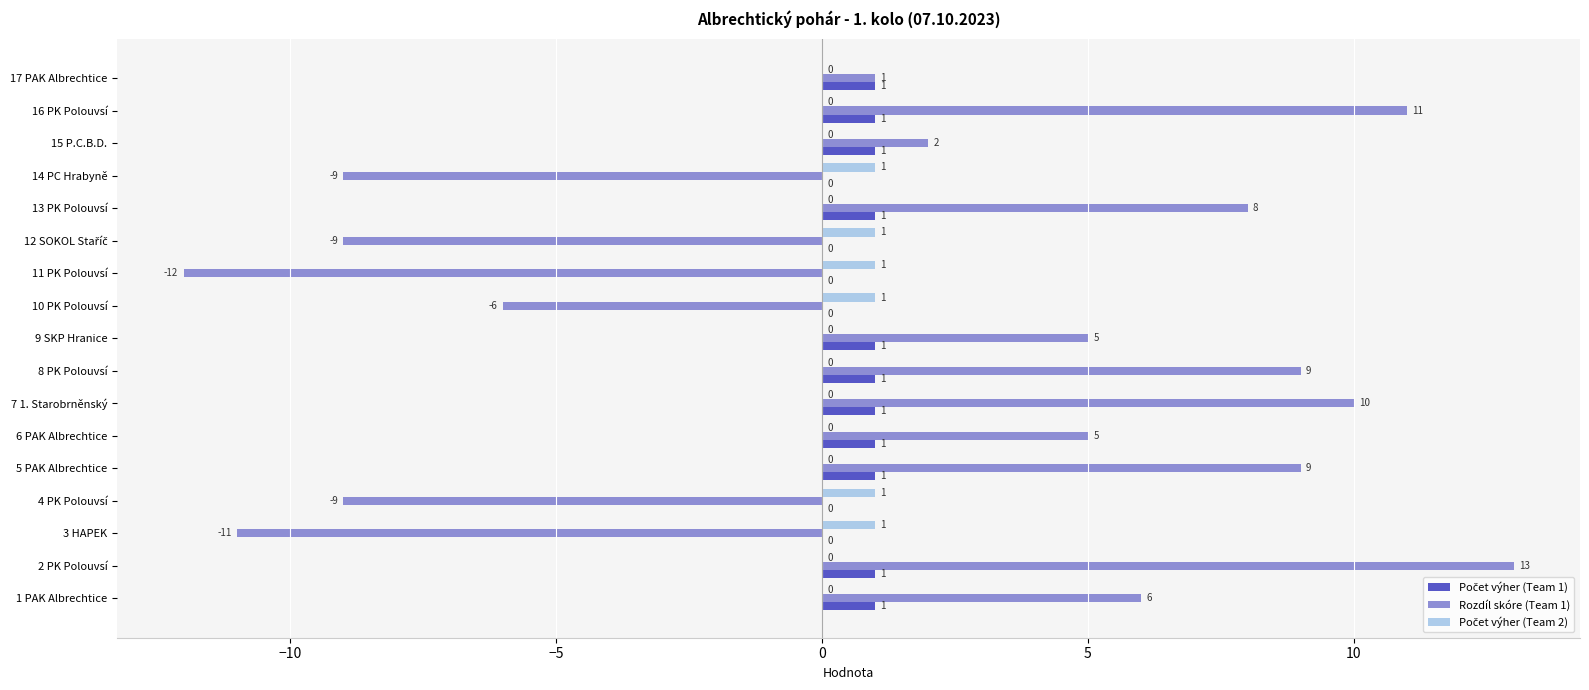

At which label is Rozdíl skóre (Team 1) closest to 0?

17 PAK Albrechtice